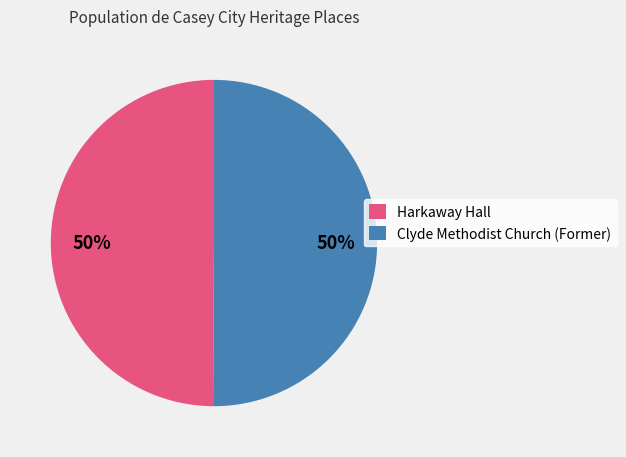

Combined, do Clyde Methodist Church (Former) and Harkaway Hall account for over 50%?

Yes